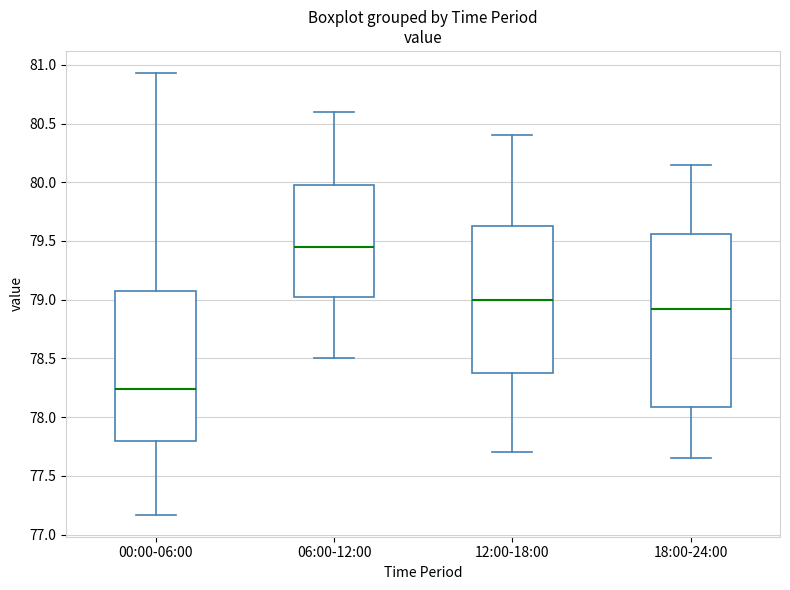

Comparing the boxes themselves (not the whiskers), which one is the tallest?

18:00-24:00